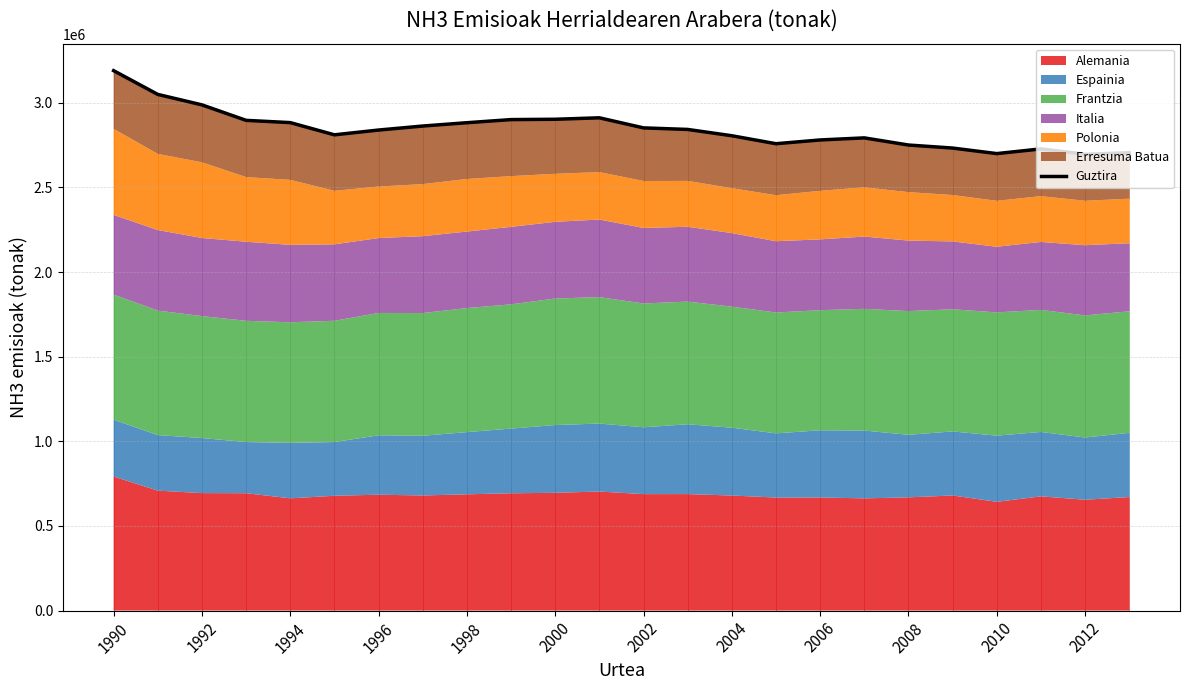

The chart shows a value of 1260434 at 2000. True or false?

False